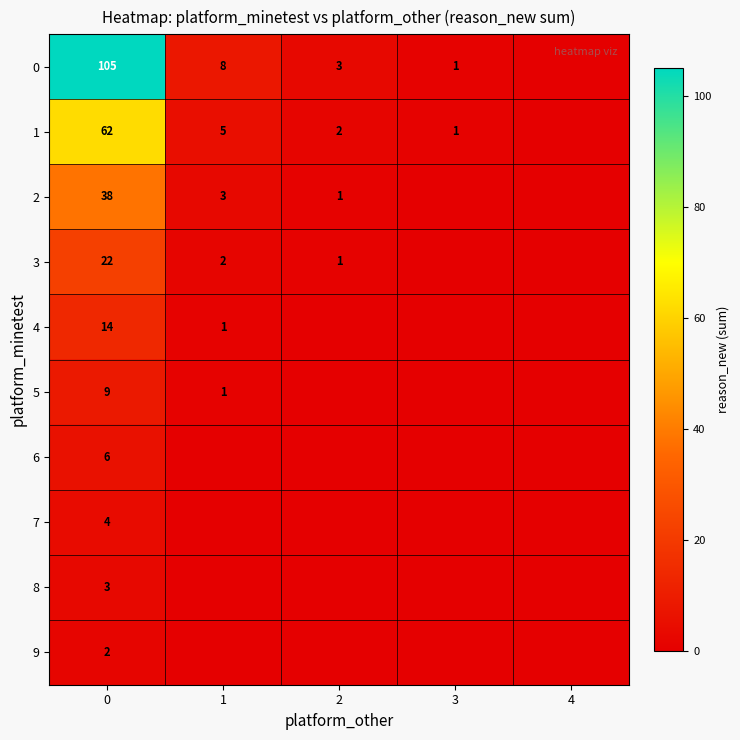

The value of 0 at 1 is 3. True or false?

False